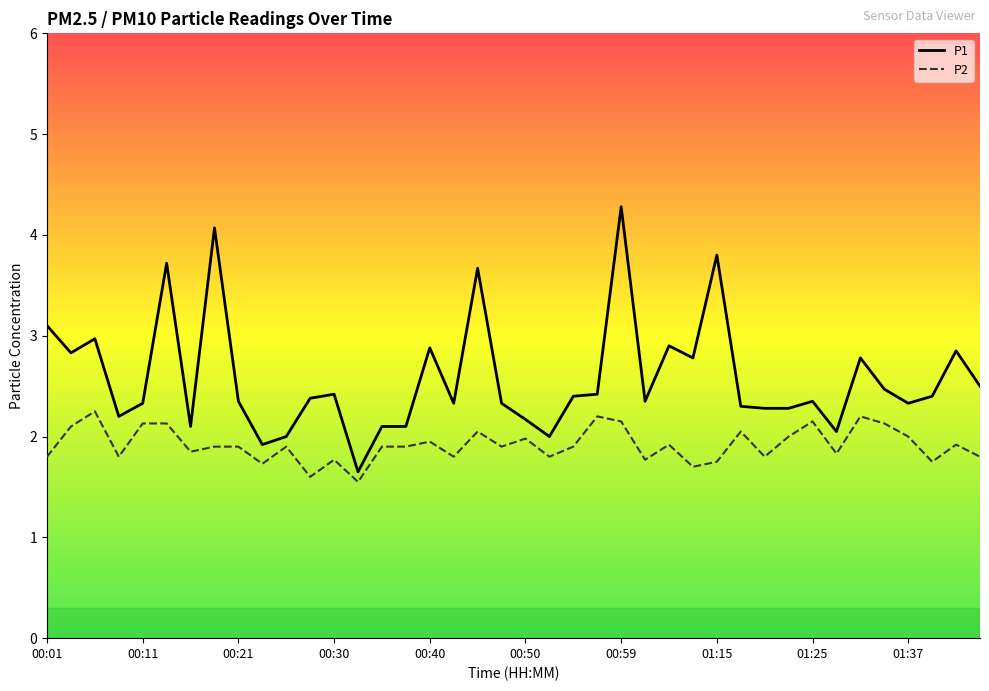

Which series has the largest total across all categories?

P1